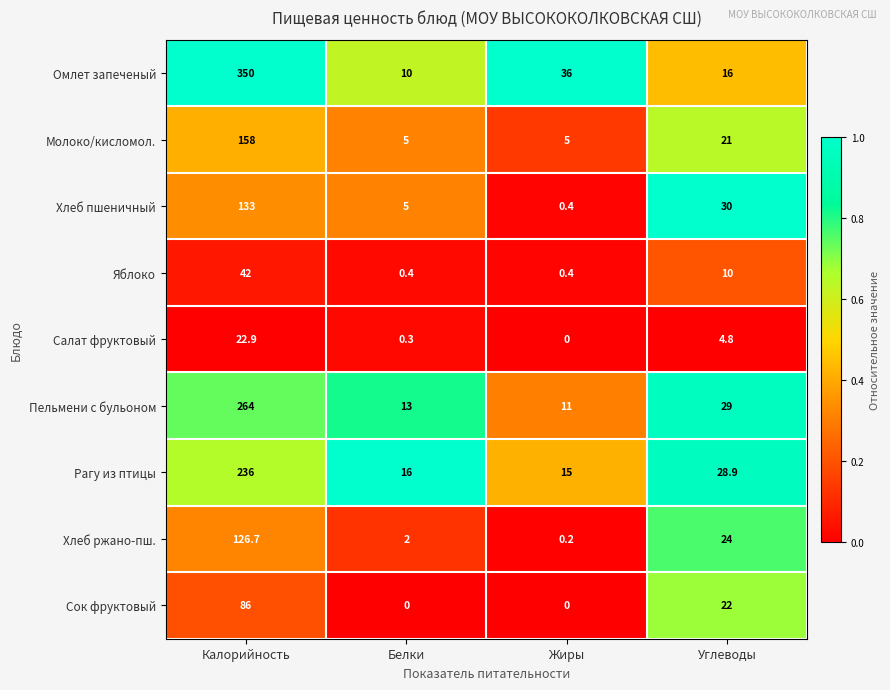

Between Калорийность and Углеводы, which series saw the biggest shift?

Омлет запеченый